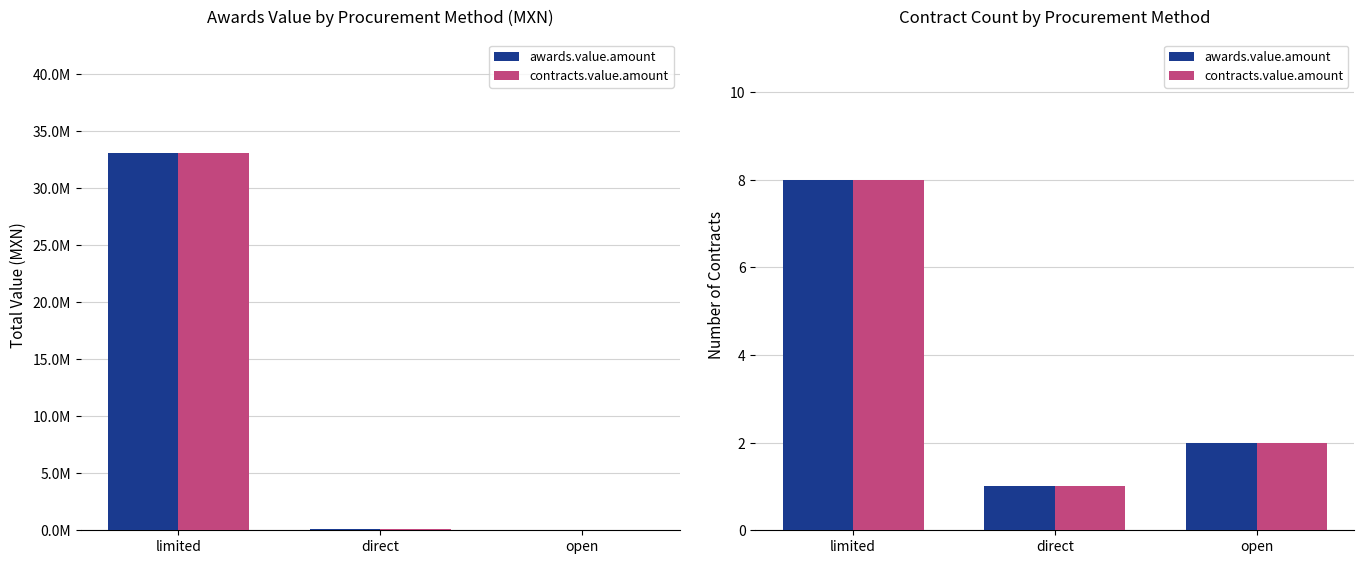

What is the label of the 2nd bar from the right?

direct